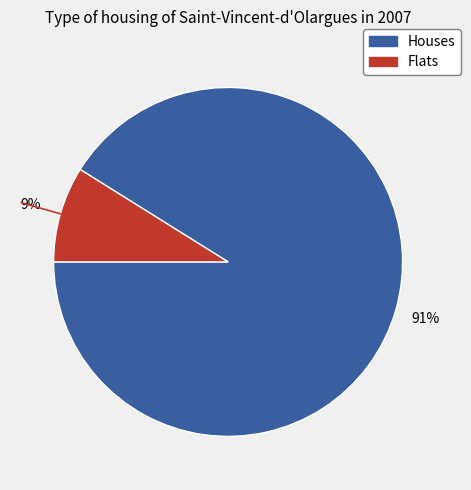

How many segments does this pie chart have?

2